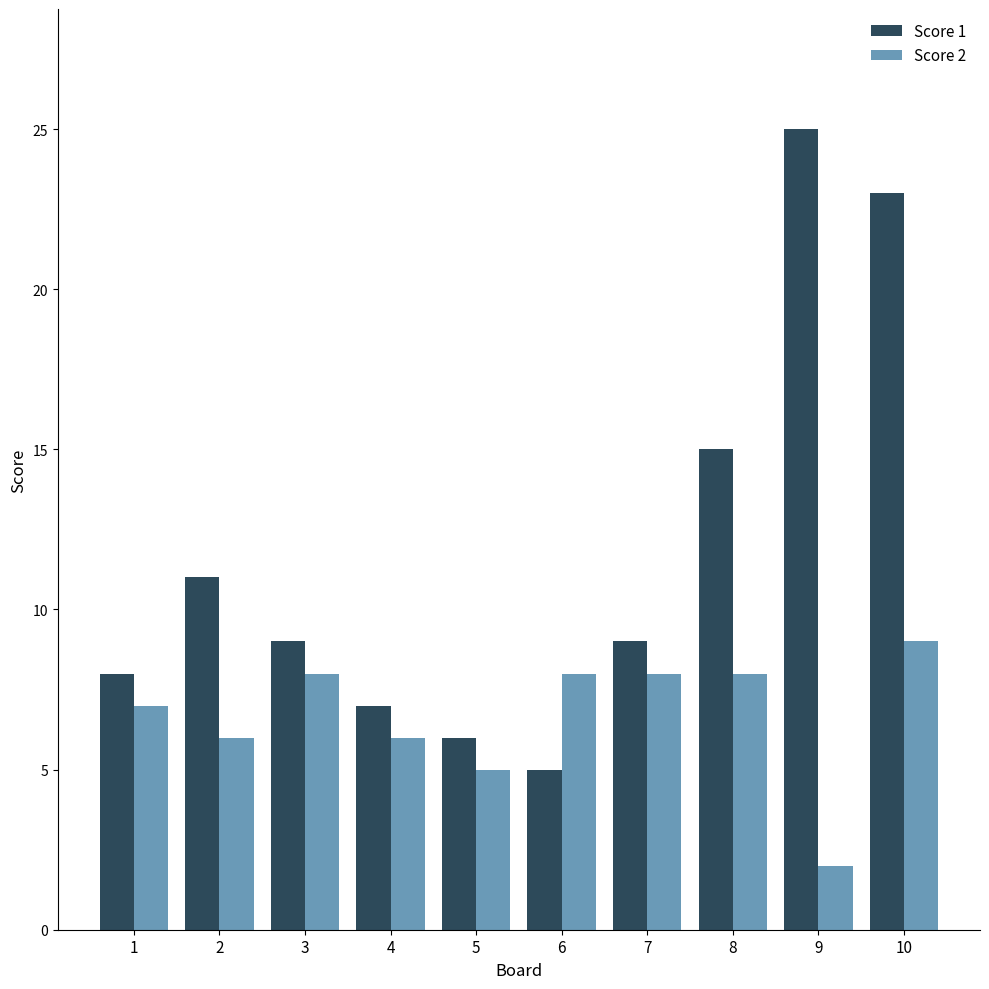

Which series has the largest total across all categories?

Score 1